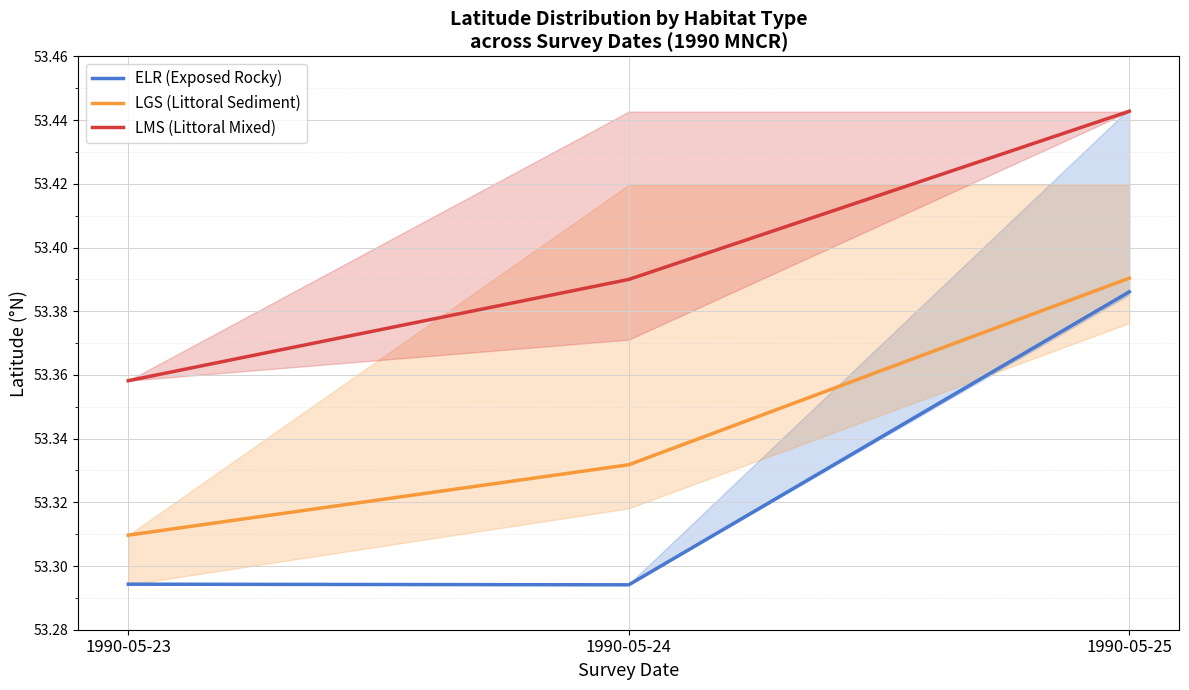

Reading left to right, extract all data points from this chart.

ELR (Exposed Rocky): 1990-05-23=53.3	1990-05-24=53.3	1990-05-25=53.4
LGS (Littoral Sediment): 1990-05-23=53.3	1990-05-24=53.3	1990-05-25=53.4
LMS (Littoral Mixed): 1990-05-23=53.4	1990-05-24=53.4	1990-05-25=53.4